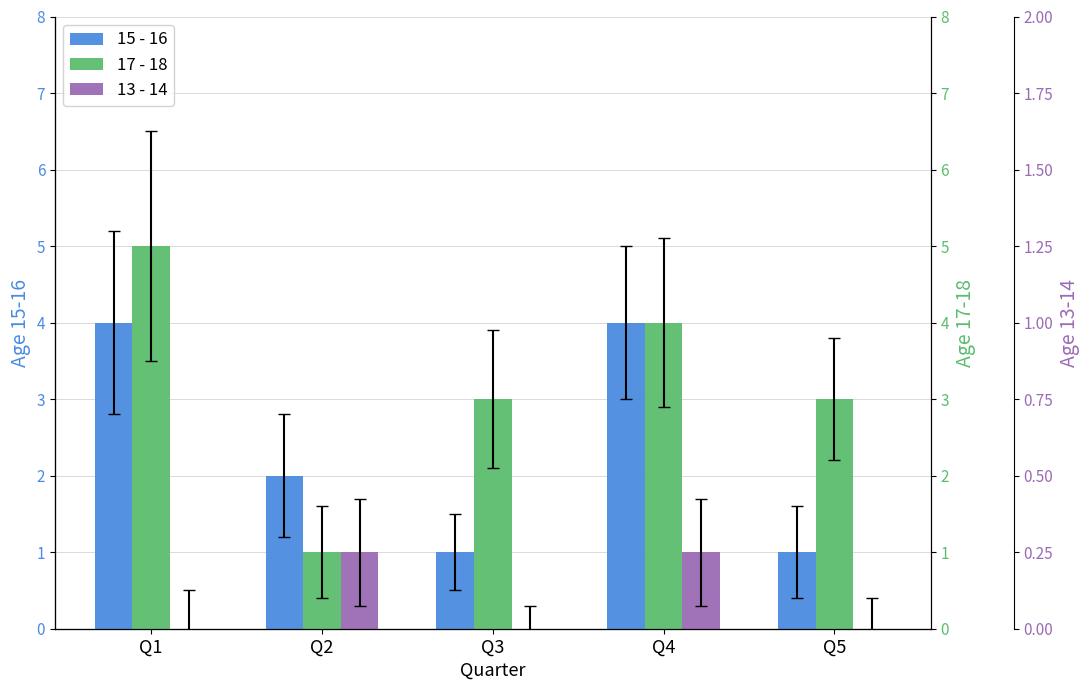

What is the total value across all series at Q4?

9